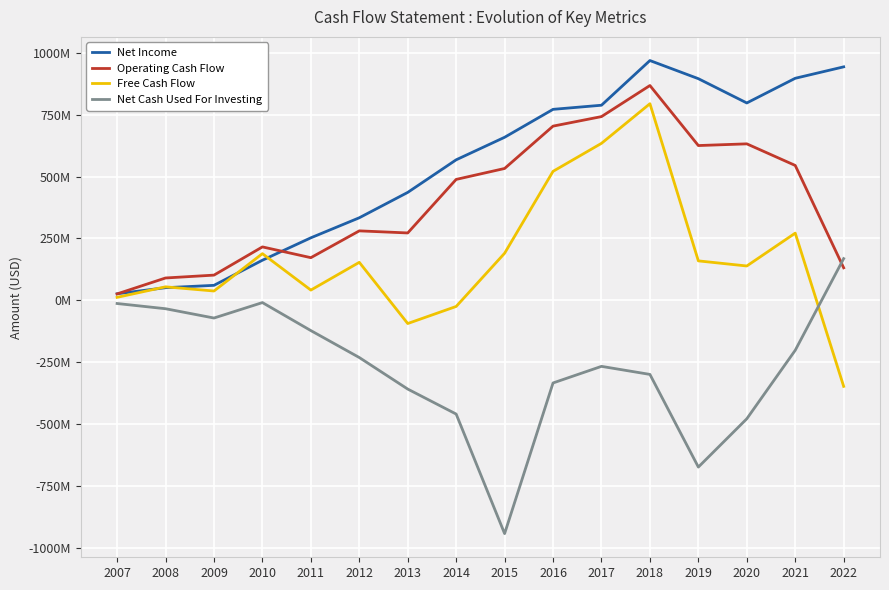

What is the maximum value for Operating Cash Flow?

868230000